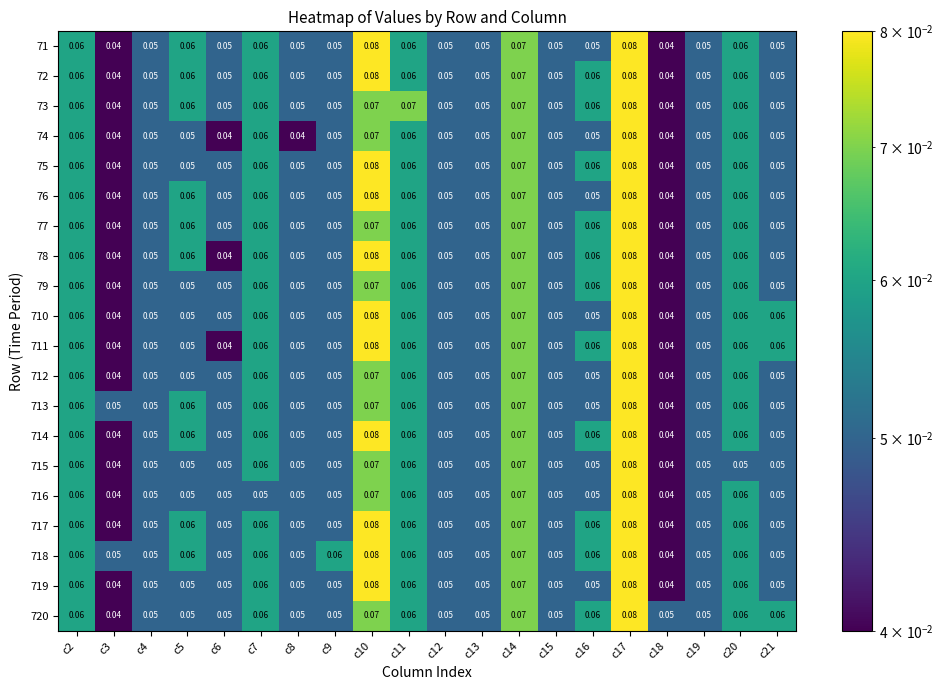

Is the value of 73 at c3 greater than the value of 79 at c15?

No